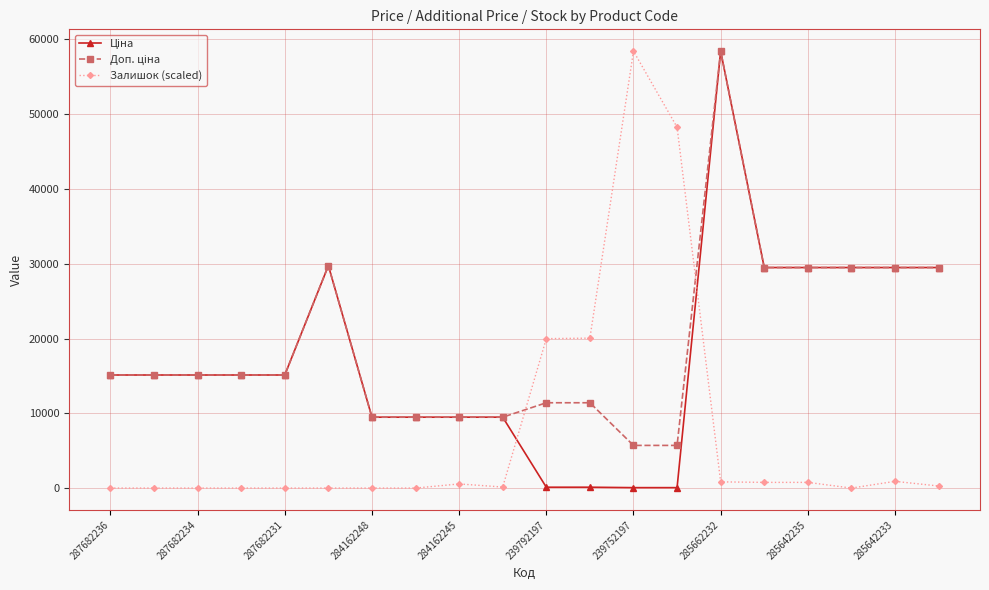

True or false: Залишок (scaled) has more than 0 interior local peaks.

True